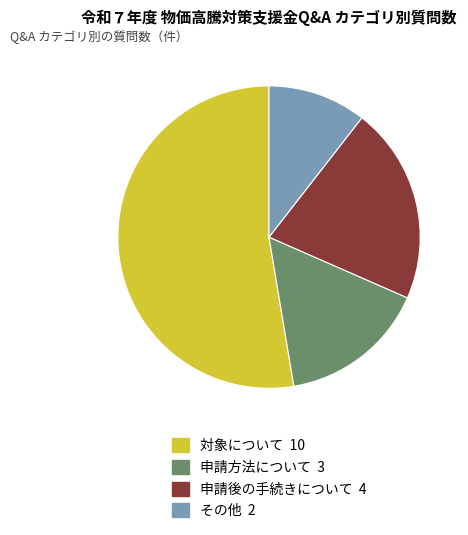

Rank the categories by value from highest to lowest.

対象について, 申請後の手続きについて, 申請方法について, その他